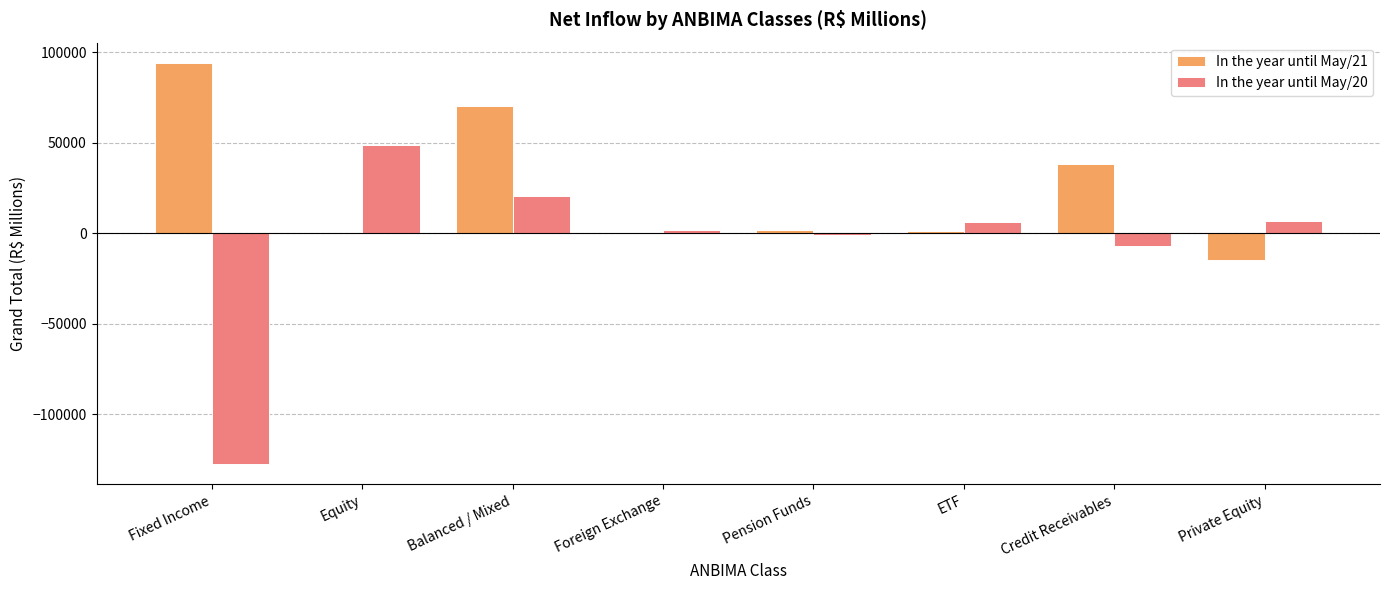

At which category is the sum across all series the highest?

Balanced / Mixed